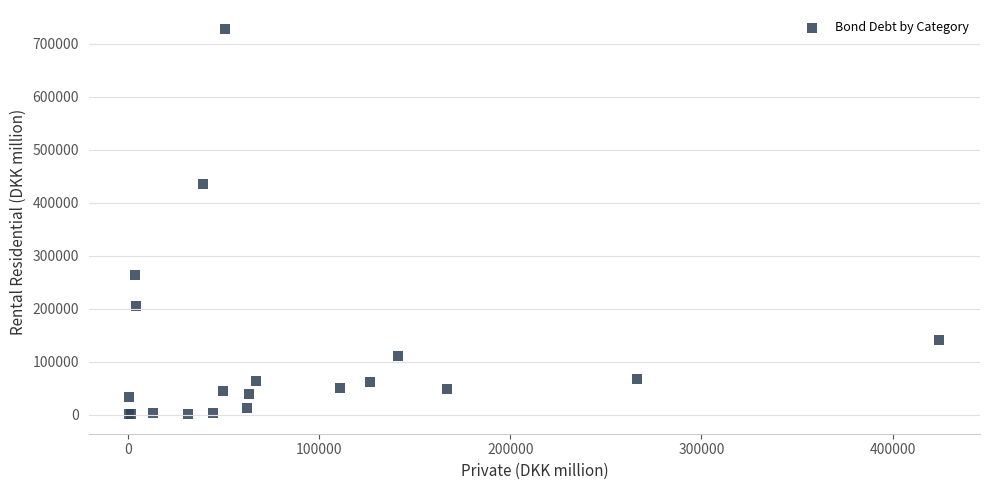

What Y value in the scatter plot is closest to 363711?

435458.9